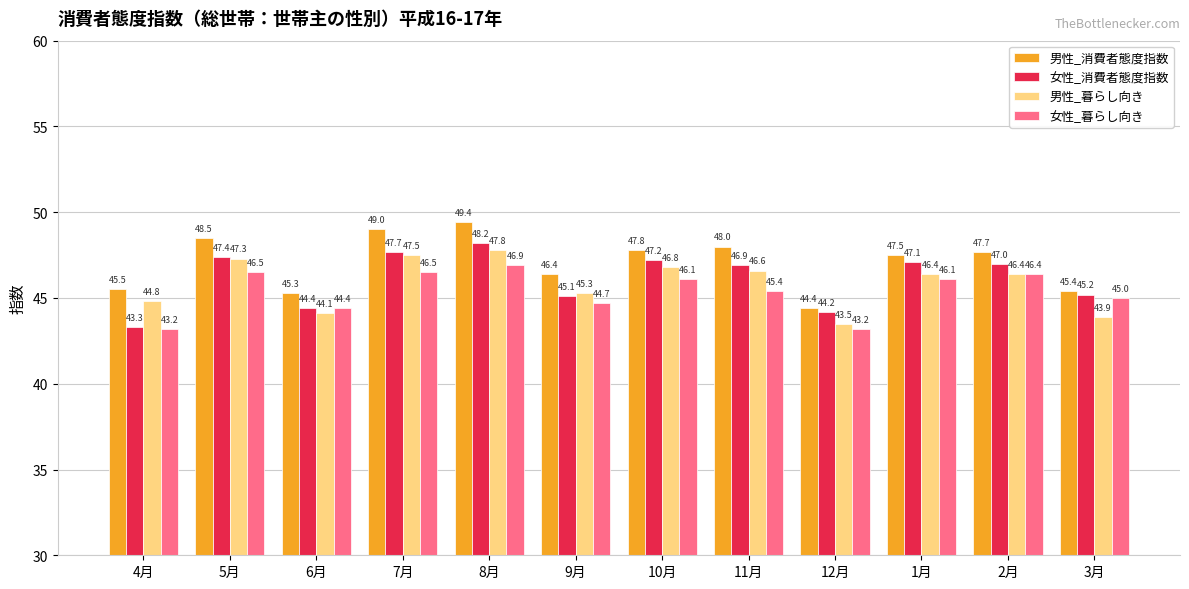

List the series in order of their peak value, highest first.

男性_消費者態度指数, 女性_消費者態度指数, 男性_暮らし向き, 女性_暮らし向き